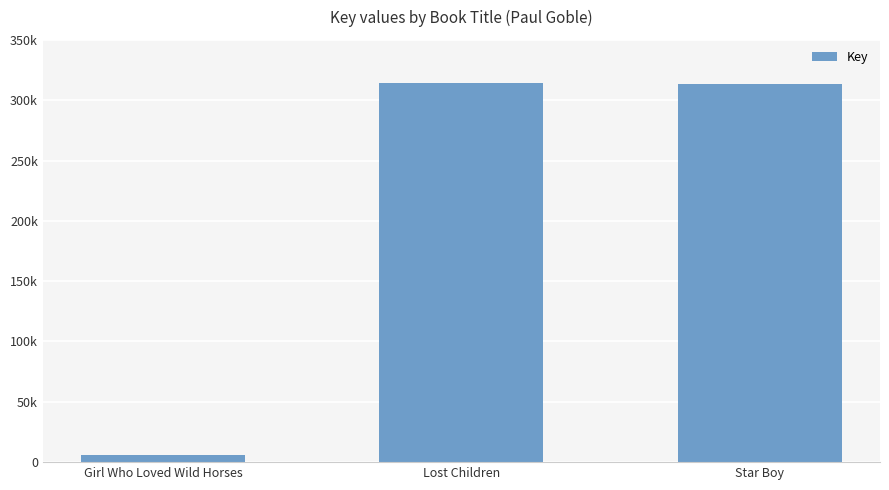

Are the bars horizontal?

No